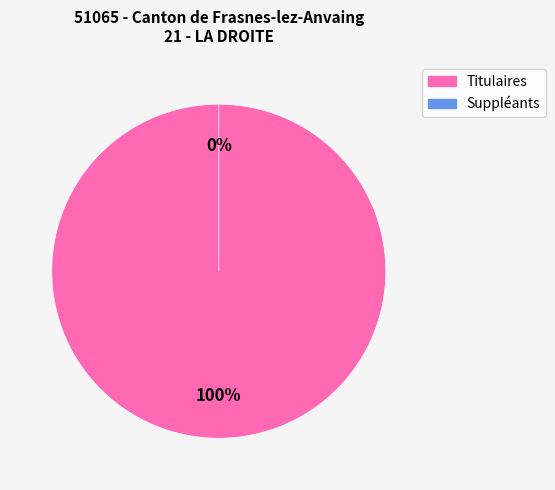

How many segments does this pie chart have?

2